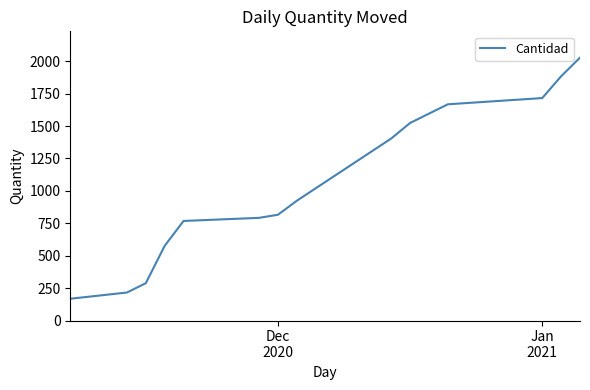

What is the minimum value shown in the chart?

168